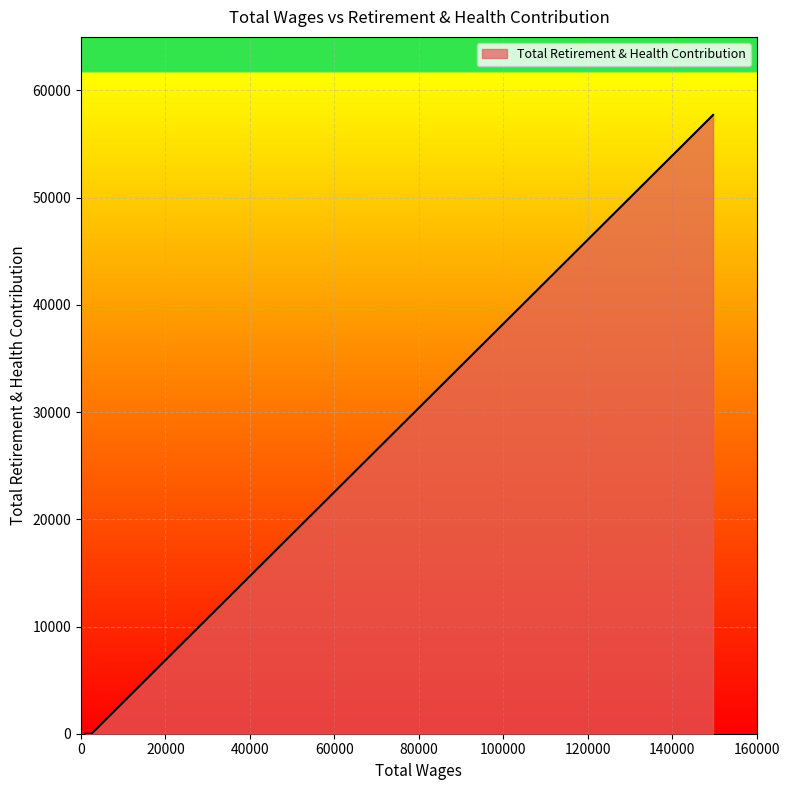

Is it true that the value at 2500.0 is -17886?

False